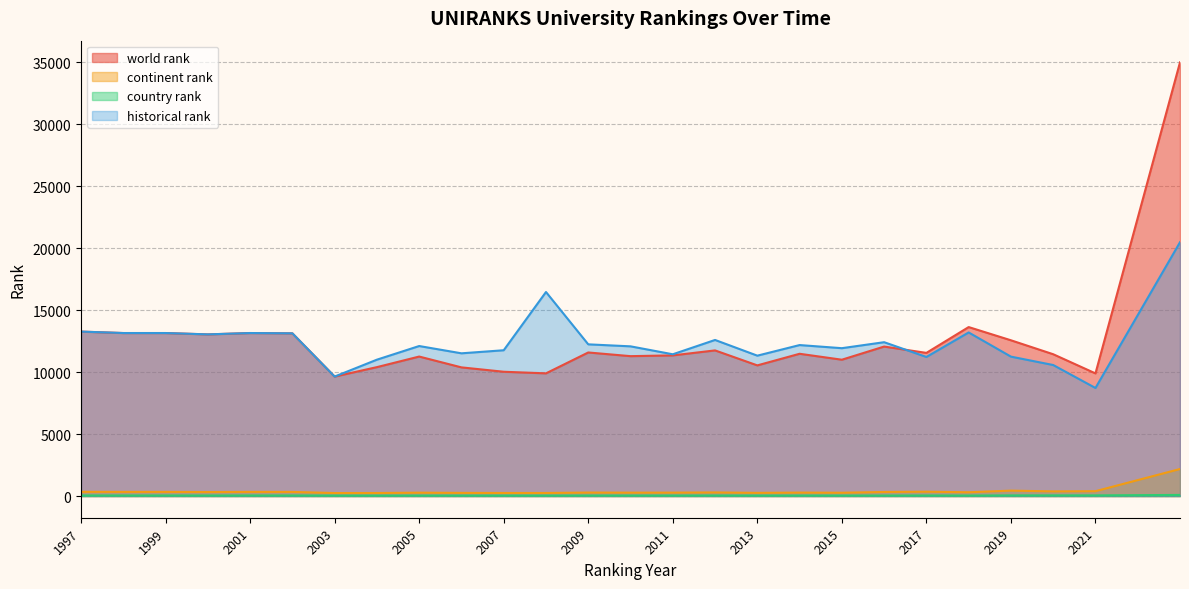

The value of continent rank at 2001 is 99.5. True or false?

False